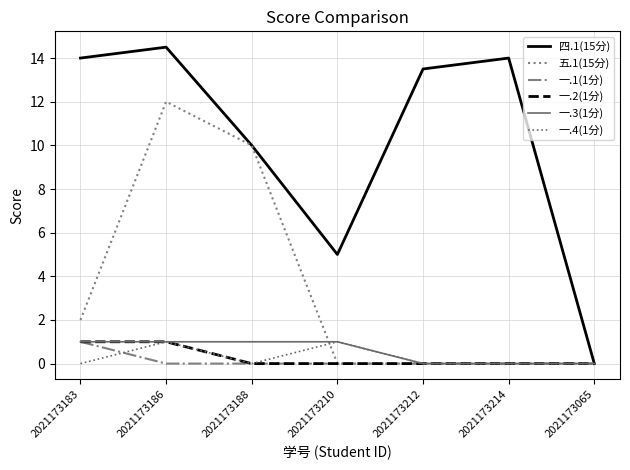

Reading left to right, extract all data points from this chart.

四.1(15分): 2021173183=14.0	2021173186=14.5	2021173188=10.0	2021173210=5.0	2021173212=13.5	2021173214=14.0	2021173065=0.0
五.1(15分): 2021173183=2.0	2021173186=12.0	2021173188=10.0	2021173210=0.0	2021173212=0.0	2021173214=0.0	2021173065=0.0
一.1(1分): 2021173183=1.0	2021173186=0.0	2021173188=0.0	2021173210=0.0	2021173212=0.0	2021173214=0.0	2021173065=0.0
一.2(1分): 2021173183=1.0	2021173186=1.0	2021173188=0.0	2021173210=0.0	2021173212=0.0	2021173214=0.0	2021173065=0.0
一.3(1分): 2021173183=1.0	2021173186=1.0	2021173188=1.0	2021173210=1.0	2021173212=0.0	2021173214=0.0	2021173065=0.0
一.4(1分): 2021173183=0.0	2021173186=1.0	2021173188=0.0	2021173210=1.0	2021173212=0.0	2021173214=0.0	2021173065=0.0